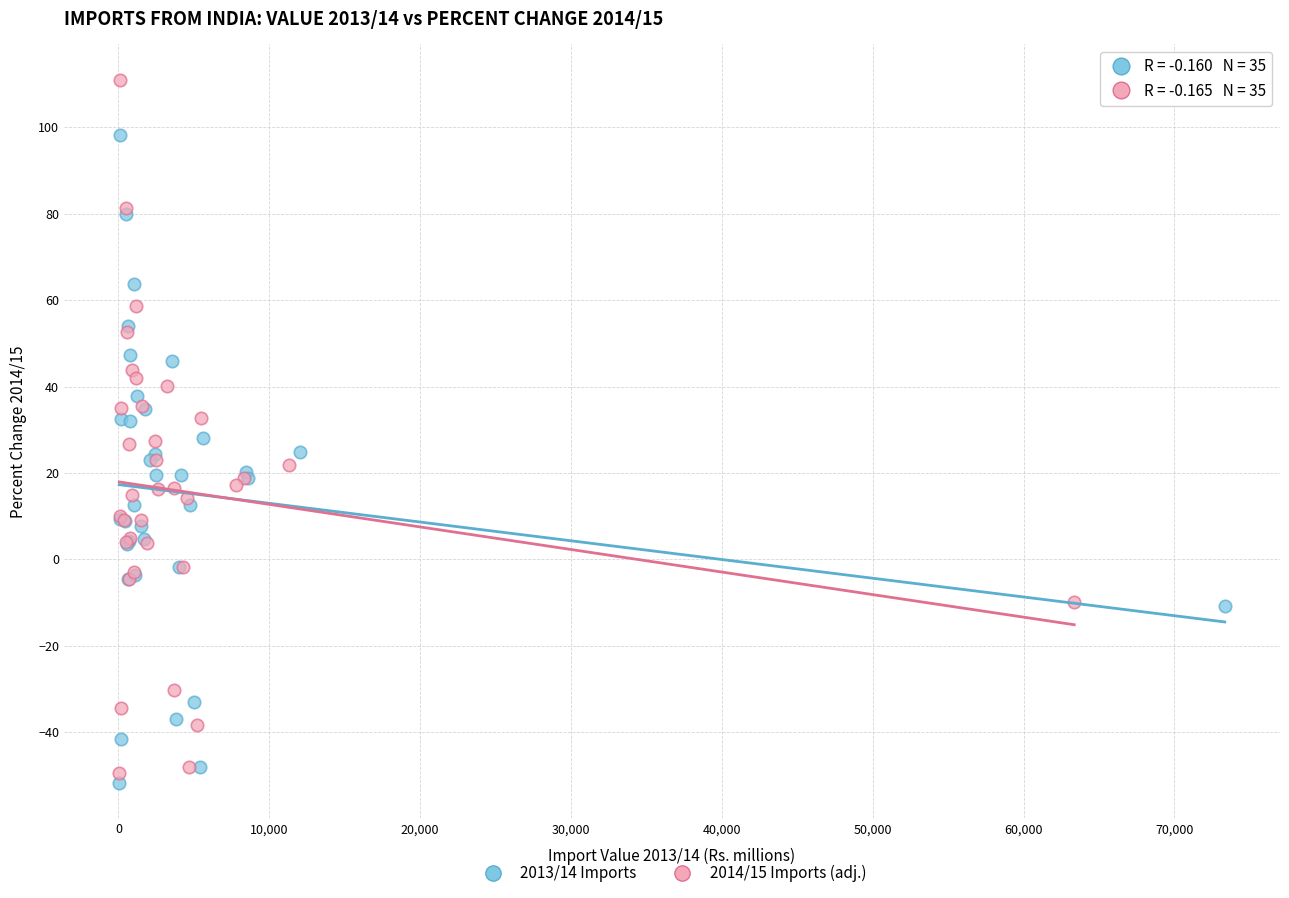

Which series contains the highest Y value?

2014/15 Imports (adj.)